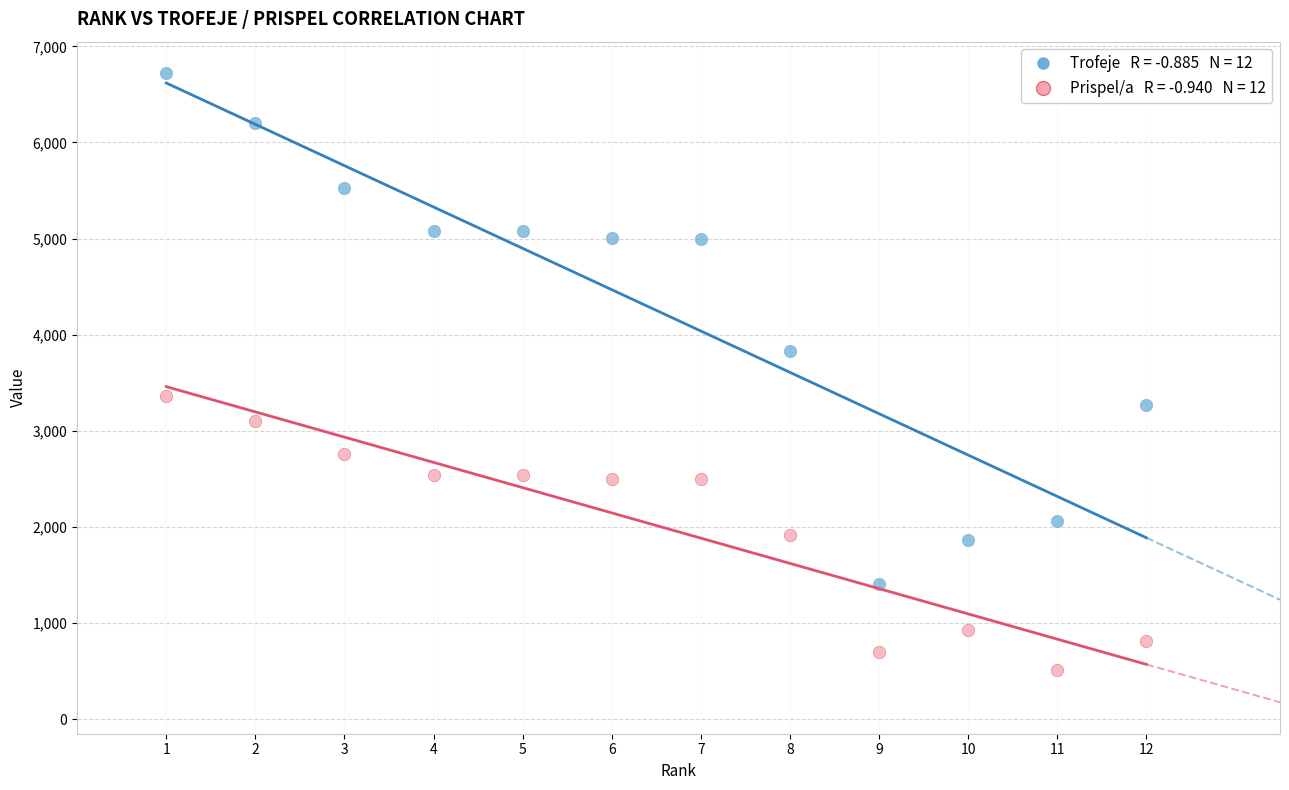

Across all data points, what is the range of X values (max minus min)?

11